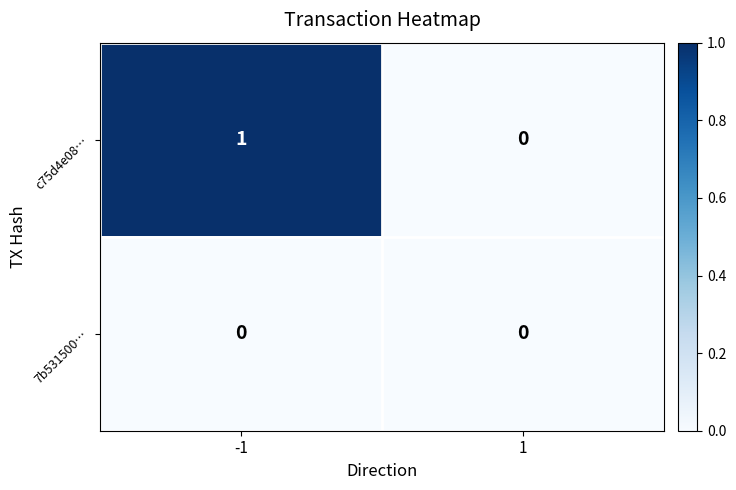

The value of 7b531500… at 1 is 0. True or false?

True